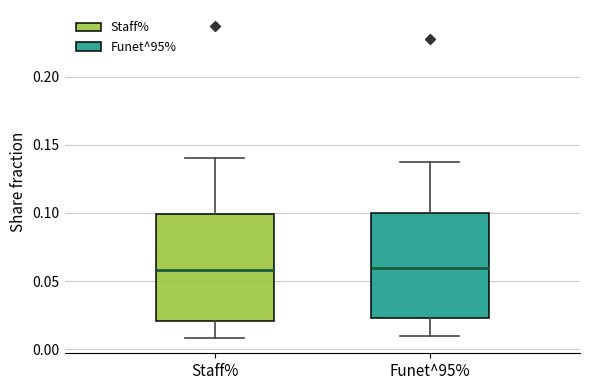

Reading left to right, read every box against the y-axis: the position of its median line, the range the box covers, and the ends of its whiskers. The values are not printed on the chart, so give them approximately, as read against the axis.

Staff%: median 0.060, box 0.020 to 0.100, whiskers 0.010 to 0.140
Funet^95%: median 0.060, box 0.025 to 0.100, whiskers 0.010 to 0.140